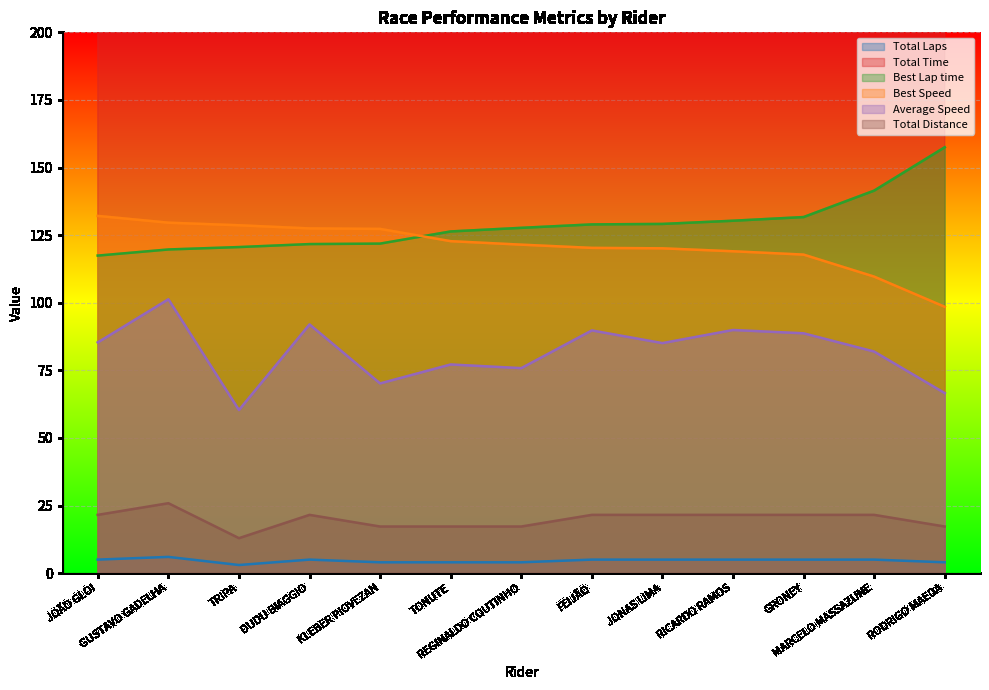

What is the minimum value shown in the chart?

3.0